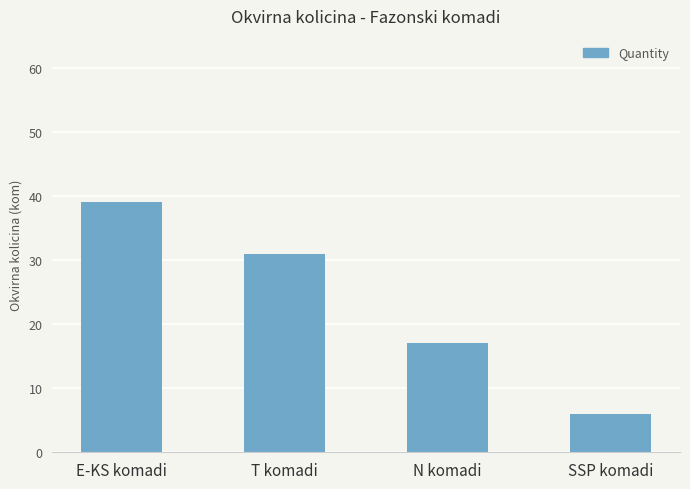

Reading right to left, transcribe all the data shown in this chart.

SSP komadi=6	N komadi=17	T komadi=31	E-KS komadi=39